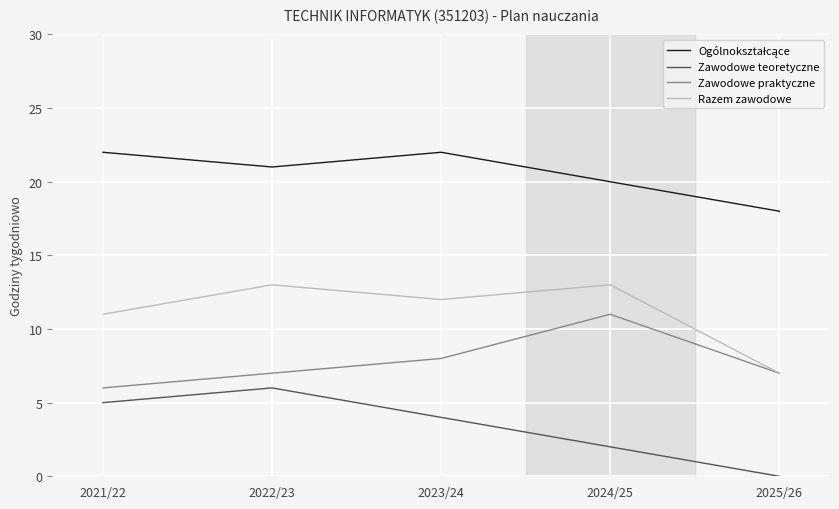

What is the total value across all series at 2025/26?

32